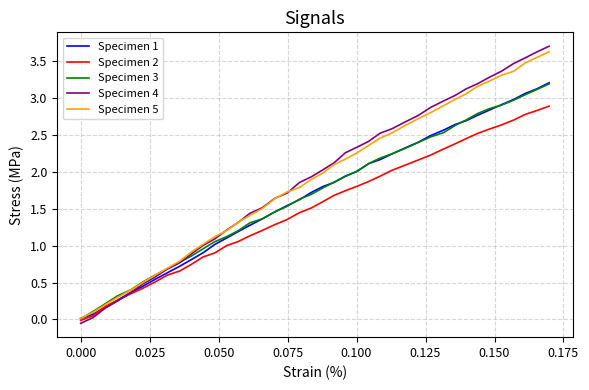

What is the sum of all Specimen 2 values?

60.8